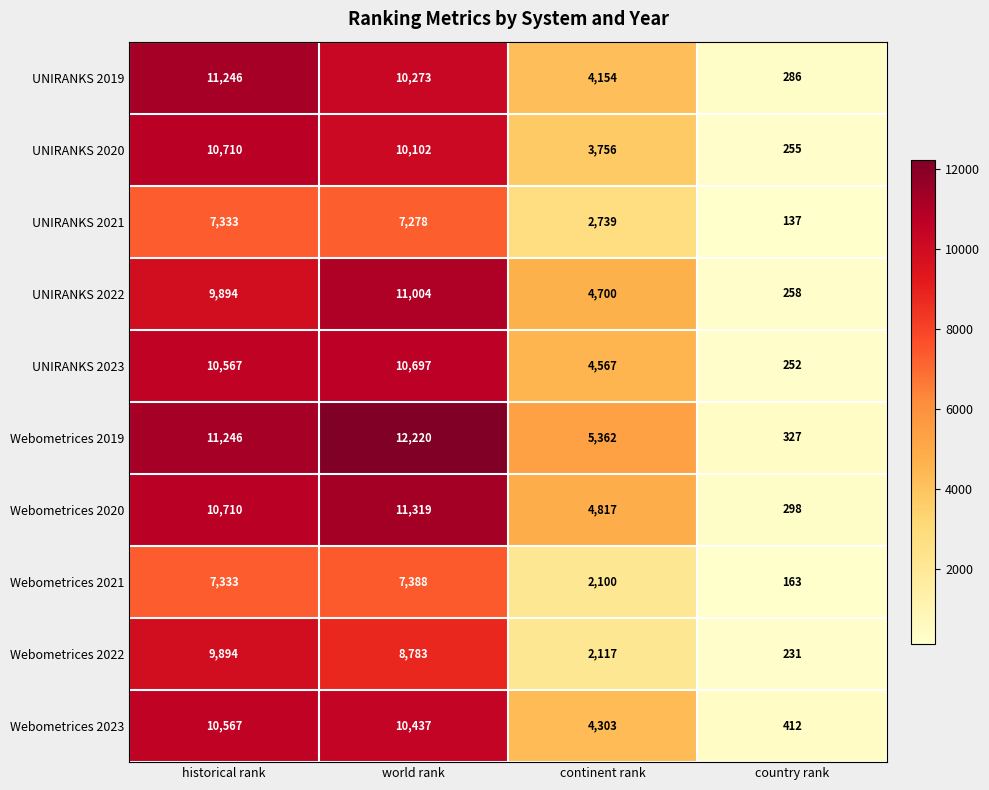

What is the sum of all Webometrices 2023 values?

25719